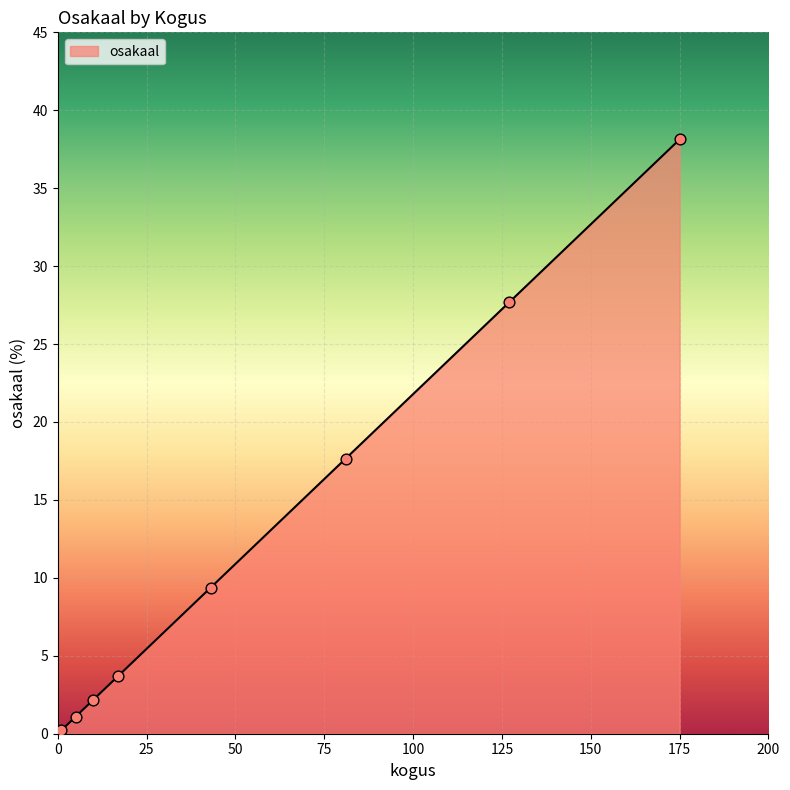

What is the greatest value displayed?

38.1